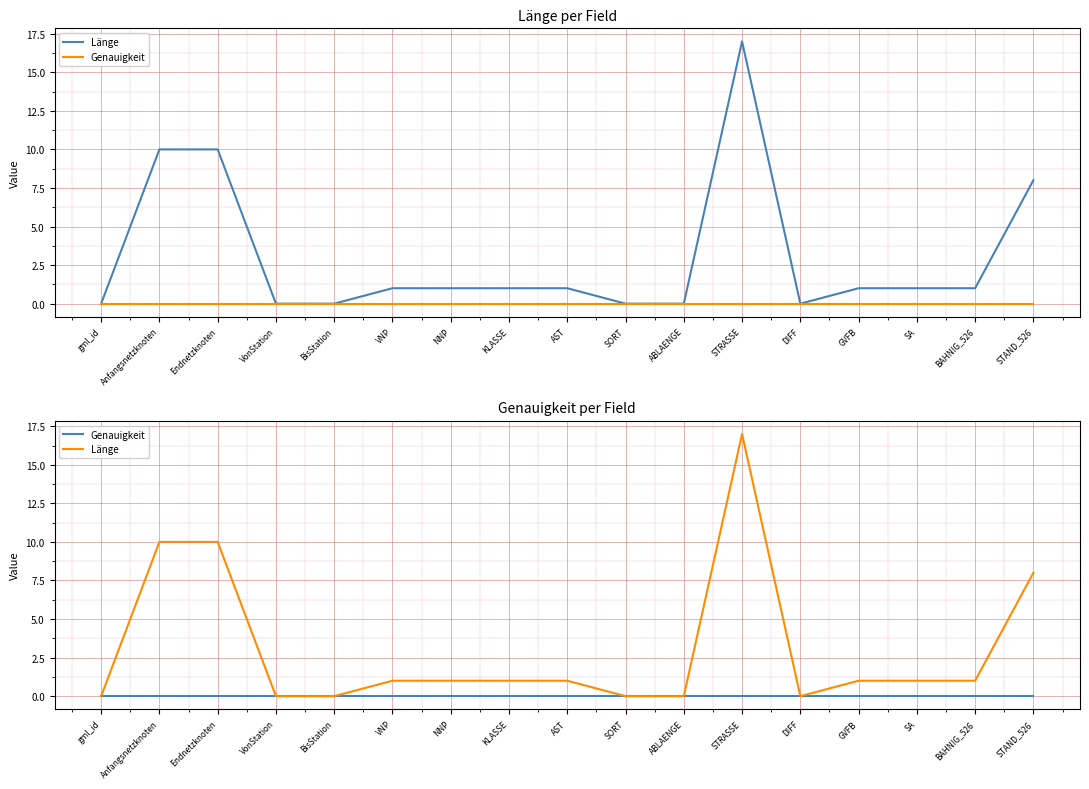

Where is the first local maximum for Länge?

STRASSE